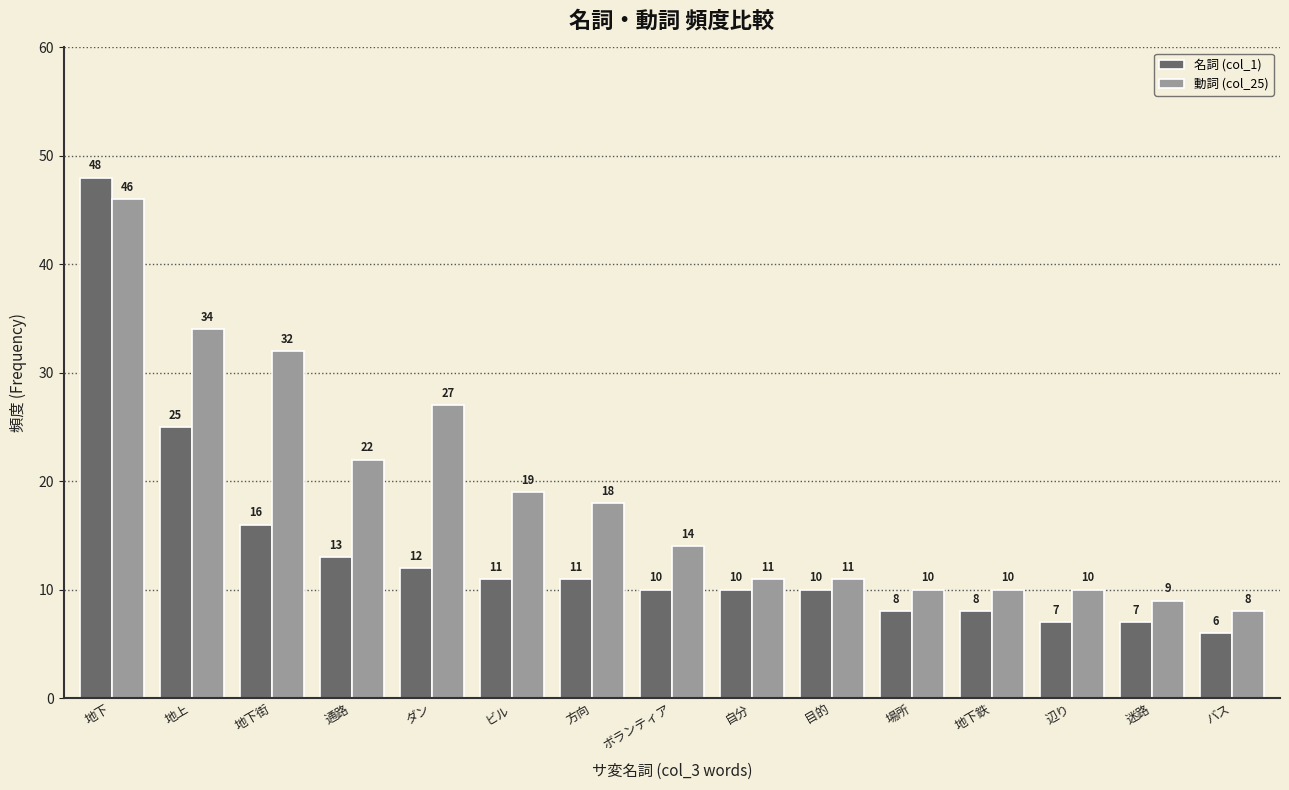

How many categories are shown in the chart?

15